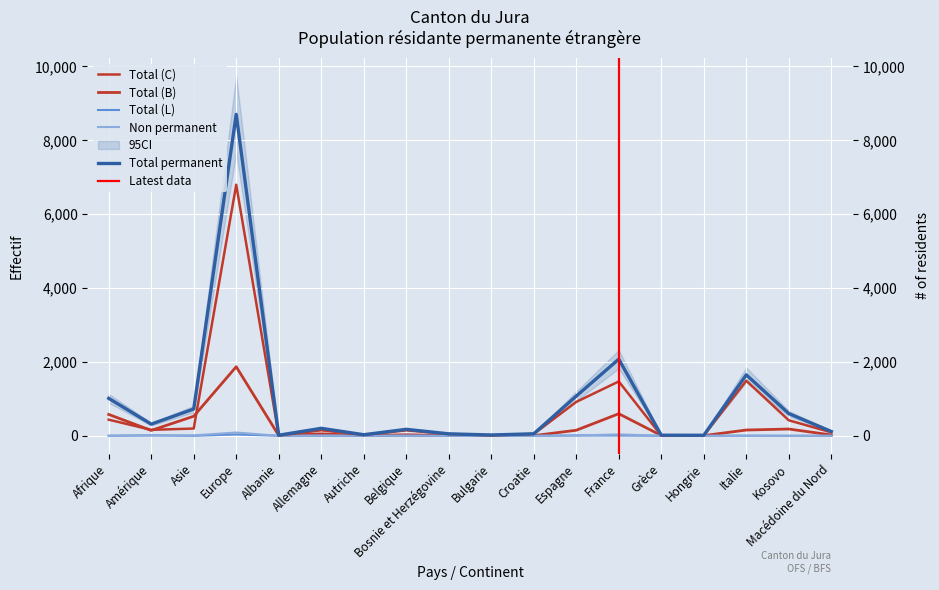

Reading left to right, list all the values displayed in this chart.

Total (C): Afrique=436	Amérique=161	Asie=196	Europe=6798	Albanie=6	Allemagne=150	Autriche=22	Belgique=148	Bosnie et Herzégovine=47	Bulgarie=11	Croatie=50	Espagne=917	France=1471	Grèce=6	Hongrie=9	Italie=1491	Kosovo=419	Macédoine du Nord=94
Total (B): Afrique=578	Amérique=145	Asie=529	Europe=1870	Albanie=9	Allemagne=52	Autriche=7	Belgique=27	Bosnie et Herzégovine=6	Bulgarie=11	Croatie=4	Espagne=150	France=597	Grèce=9	Hongrie=5	Italie=156	Kosovo=183	Macédoine du Nord=23
Total (L): Afrique=0	Amérique=9	Asie=0	Europe=35	Albanie=1	Allemagne=0	Autriche=0	Belgique=0	Bosnie et Herzégovine=0	Bulgarie=0	Croatie=0	Espagne=8	France=7	Grèce=1	Hongrie=0	Italie=3	Kosovo=0	Macédoine du Nord=0
Non permanent: Afrique=2	Amérique=13	Asie=11	Europe=88	Albanie=0	Allemagne=6	Autriche=2	Belgique=4	Bosnie et Herzégovine=0	Bulgarie=0	Croatie=0	Espagne=7	France=38	Grèce=0	Hongrie=0	Italie=1	Kosovo=0	Macédoine du Nord=0
Total permanent: Afrique=1014	Amérique=315	Asie=725	Europe=8703	Albanie=16	Allemagne=202	Autriche=29	Belgique=175	Bosnie et Herzégovine=53	Bulgarie=22	Croatie=54	Espagne=1075	France=2075	Grèce=16	Hongrie=14	Italie=1650	Kosovo=602	Macédoine du Nord=117